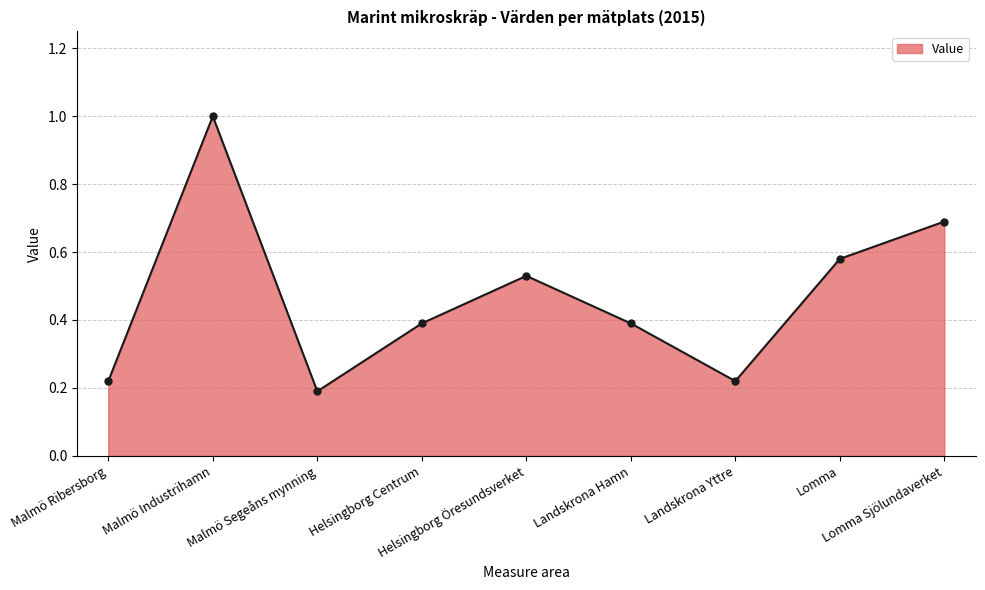

The chart shows a value of 0.8 at Lomma. True or false?

False